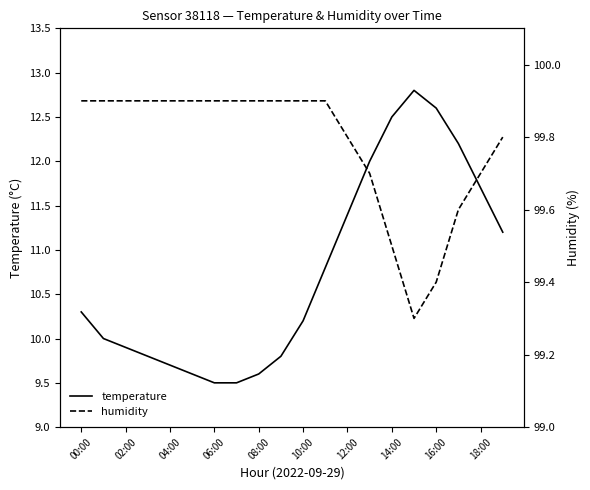

True or false: temperature has a value of 4.0 at 12:00.

False